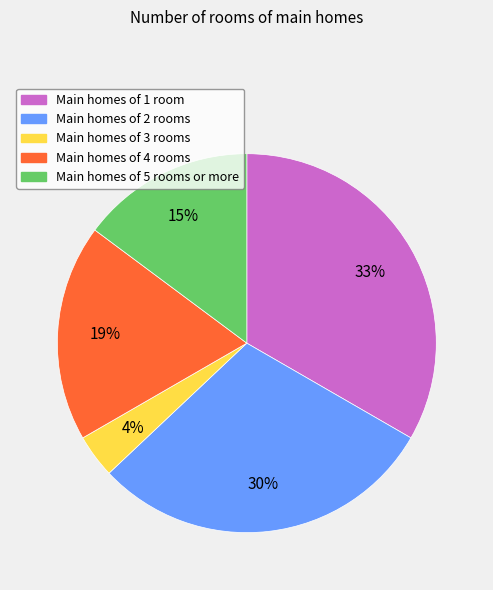

Is there any slice that represents more than half of the pie?

No